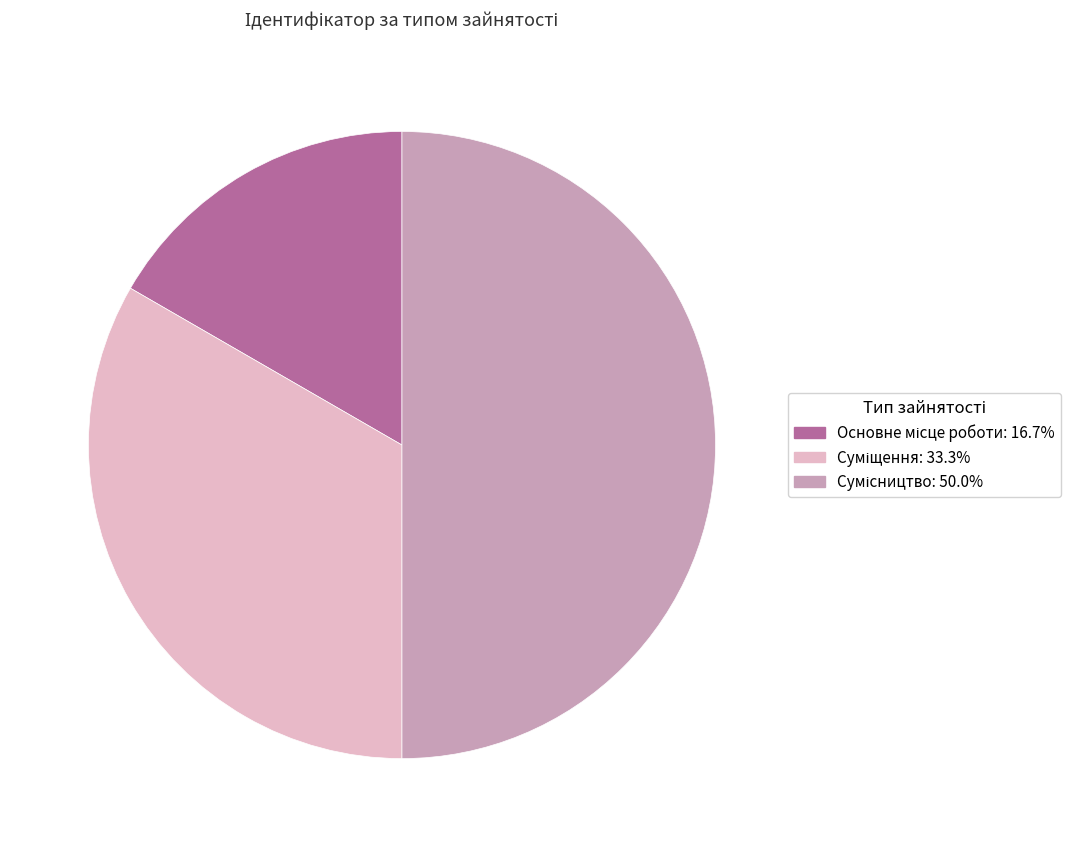

How many segments does this pie chart have?

3